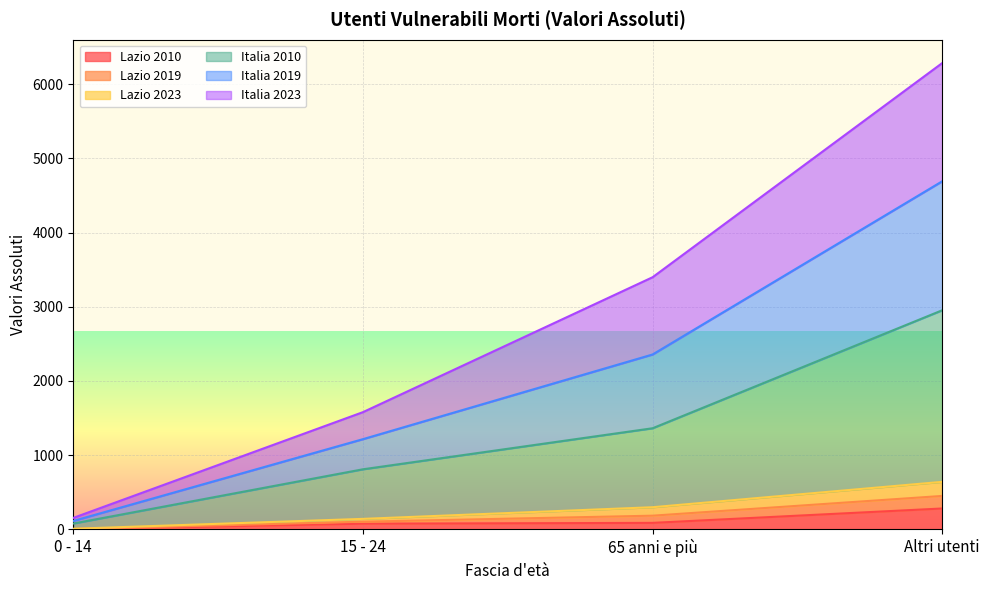

Count the number of categories in the chart.

4